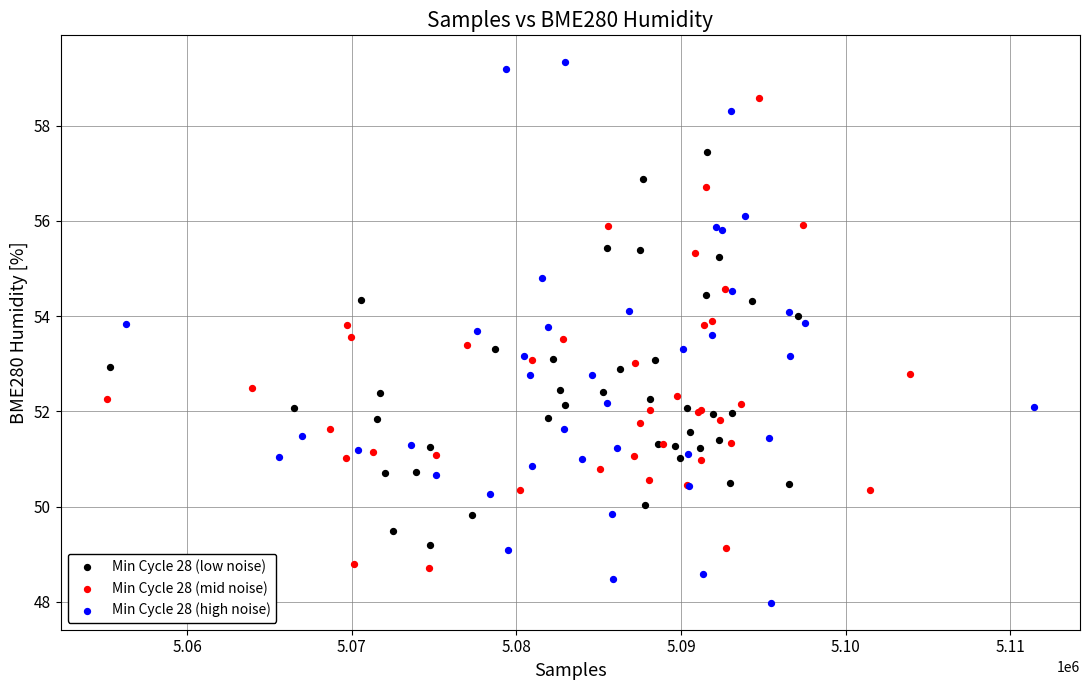

Which series has the largest Y range (max minus min)?

Min Cycle 28 (high noise)